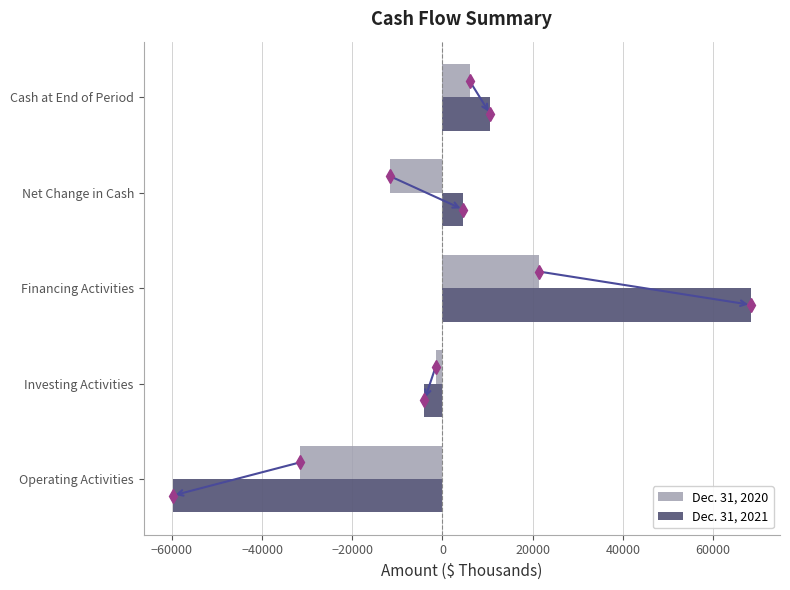

What is the lowest value of the Dec. 31, 2021 series?

-59861